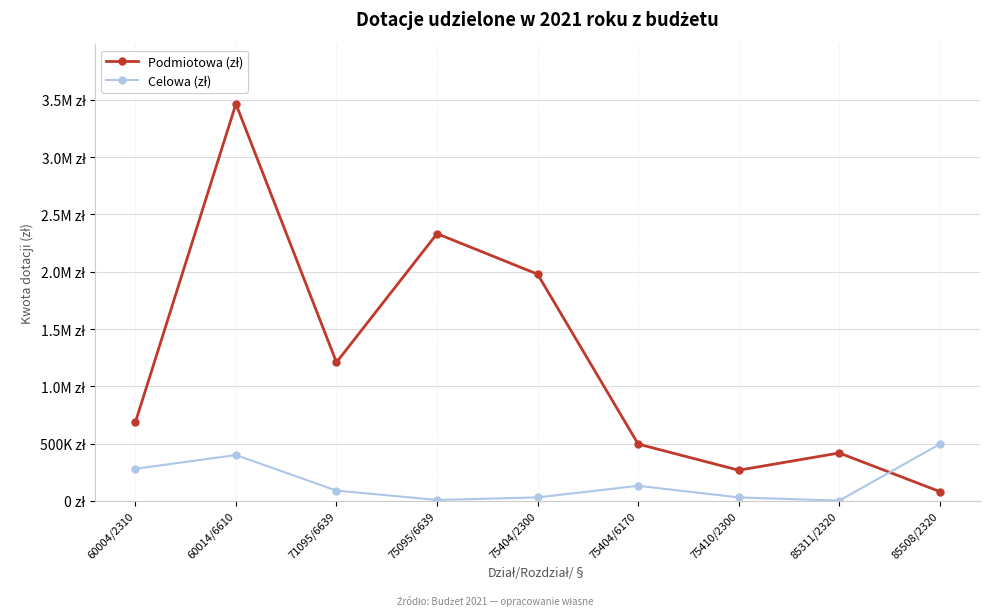

Reading right to left, extract all data points from this chart.

Podmiotowa (zł): 85508/2320=81123	85311/2320=418028	75410/2300=267585	75404/6170=495928	75404/2300=1978720	75095/6639=2332064	71095/6639=1209033	60014/6610=3464693	60004/2310=685700
Celowa (zł): 85508/2320=494744	85311/2320=2300	75410/2300=30000	75404/6170=131610	75404/2300=30253	75095/6639=8000	71095/6639=89666	60014/6610=400000	60004/2310=280000